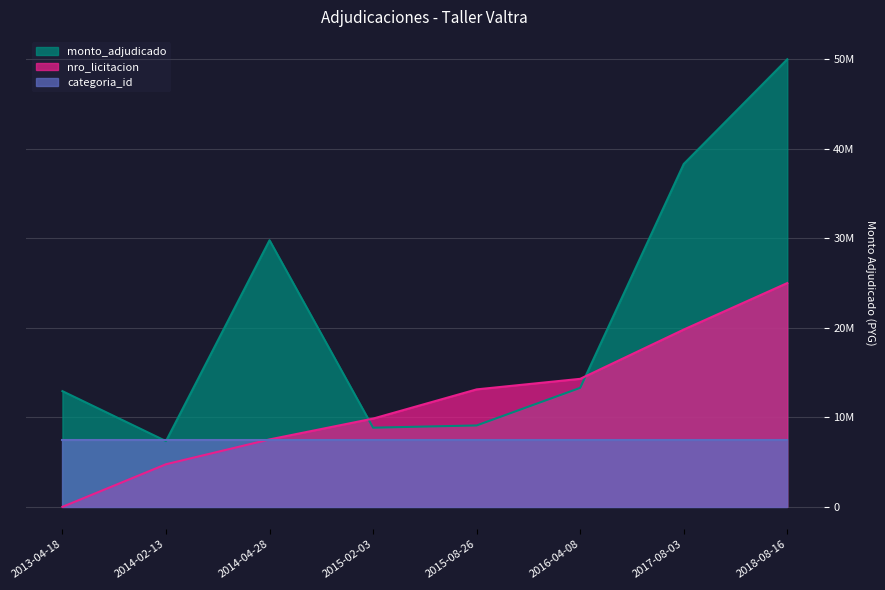

True or false: nro_licitacion has a value of 0.0 at 2013-04-18.

True